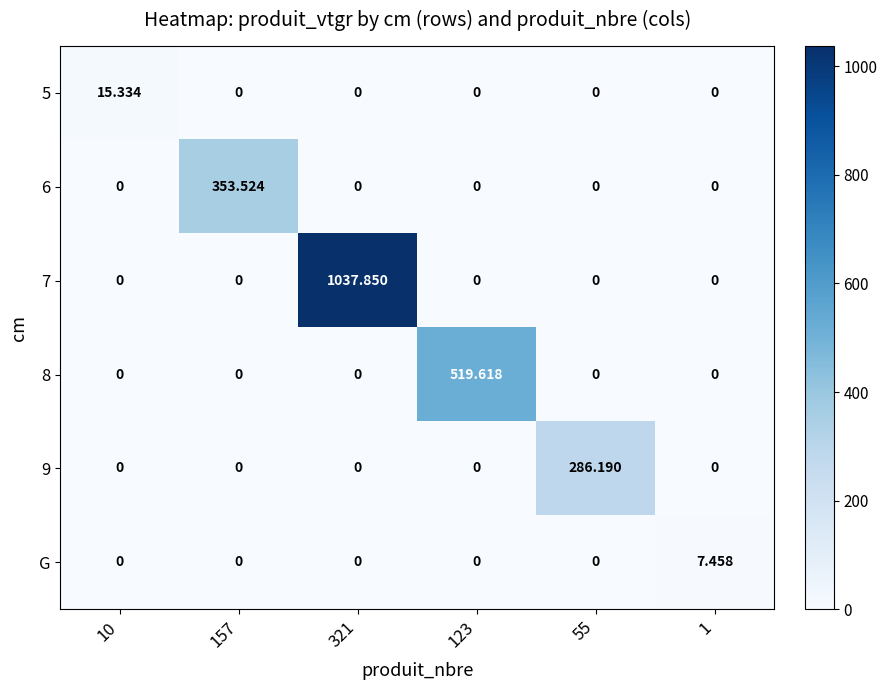

At which category is the sum across all series the highest?

321